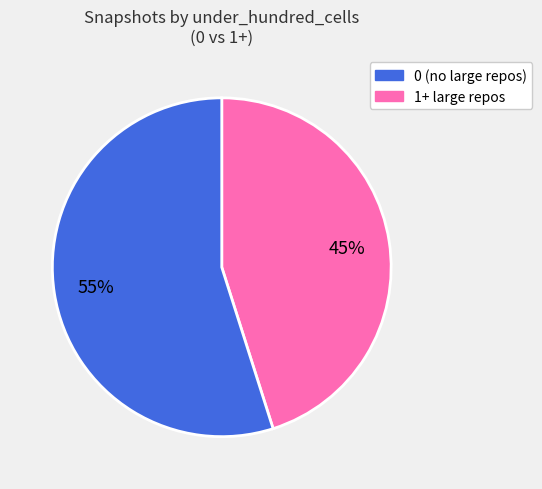

To the nearest percent, what is the difference between the largest and smallest slice percentages?

10%